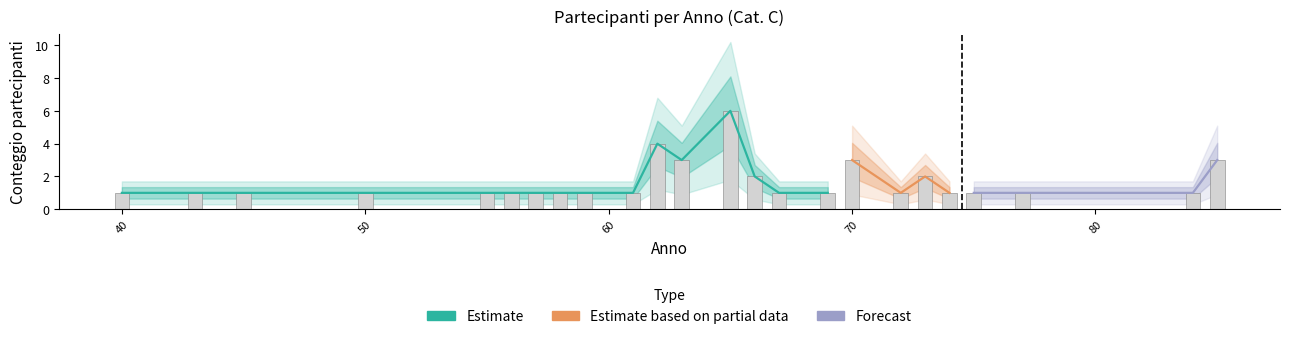

What is the change in value from 65 to 69?

-5